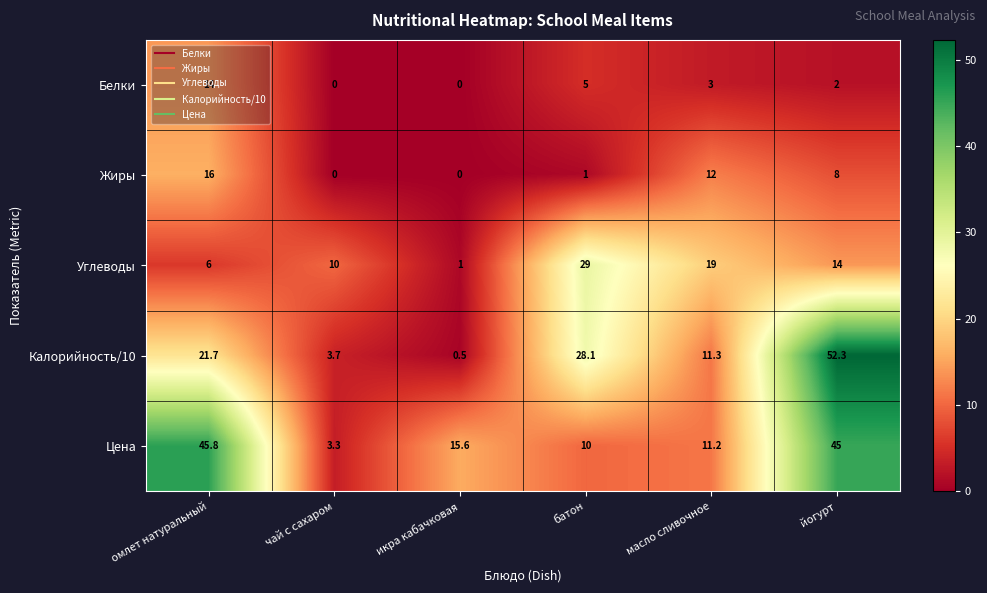

Is it true that Жиры equals 0.0 at чай с сахаром?

True